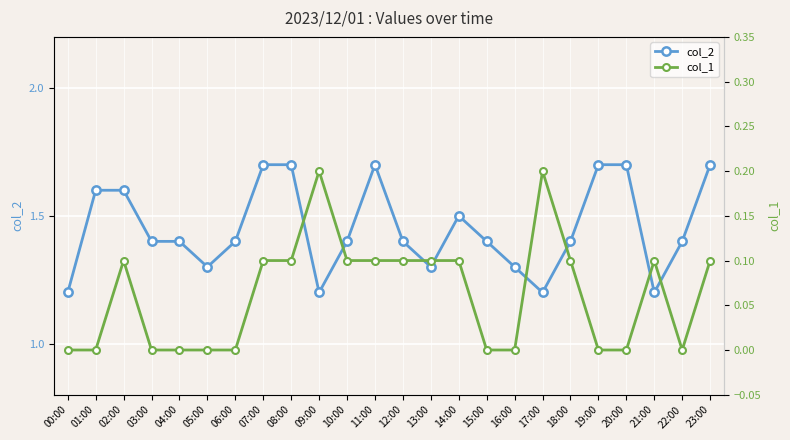

Where is col_1 nearest to the value 0?

00:00